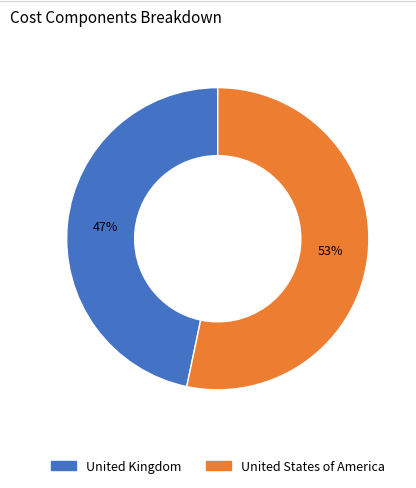

To the nearest percent, what is the average slice percentage?

50%